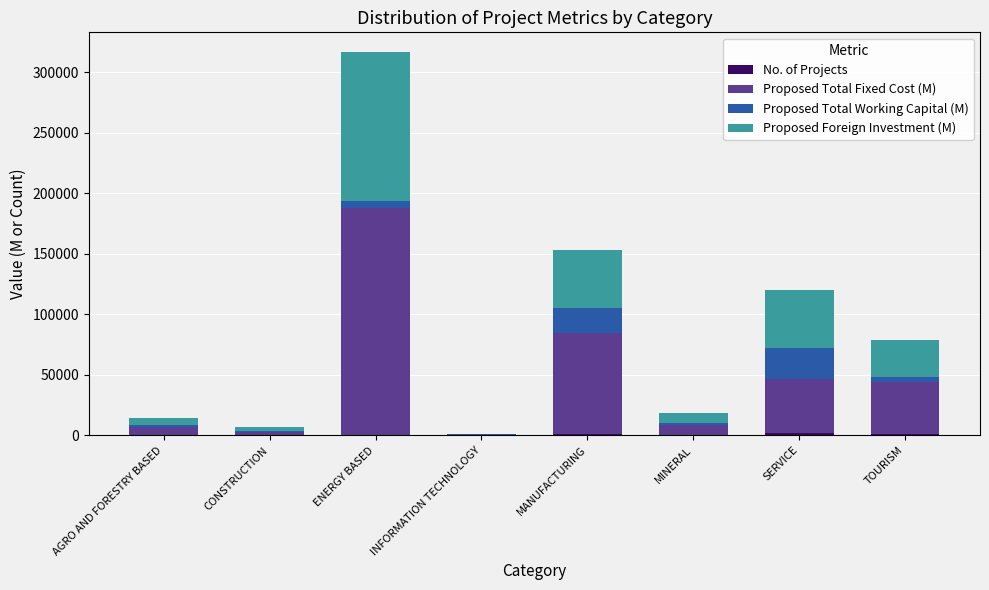

At which category is the sum across all series the highest?

ENERGY BASED